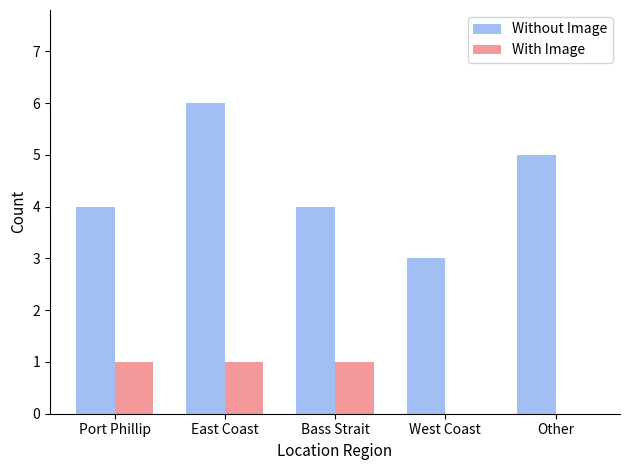

Which series has the widest spread of values?

Without Image